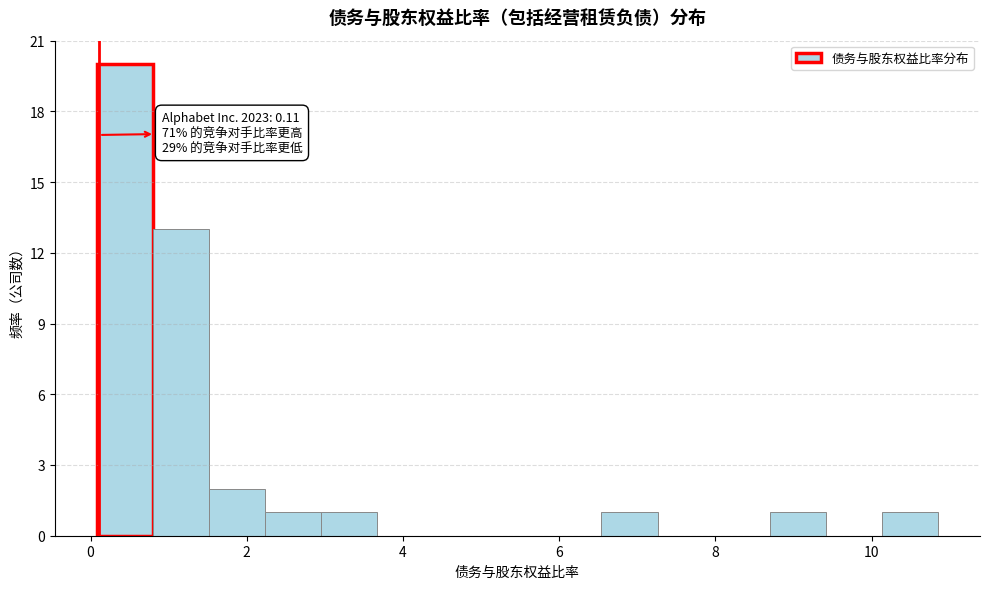

Around what value on the x-axis is the tallest bar? Give the approximate position of its centre, as read against the axis.

0.4